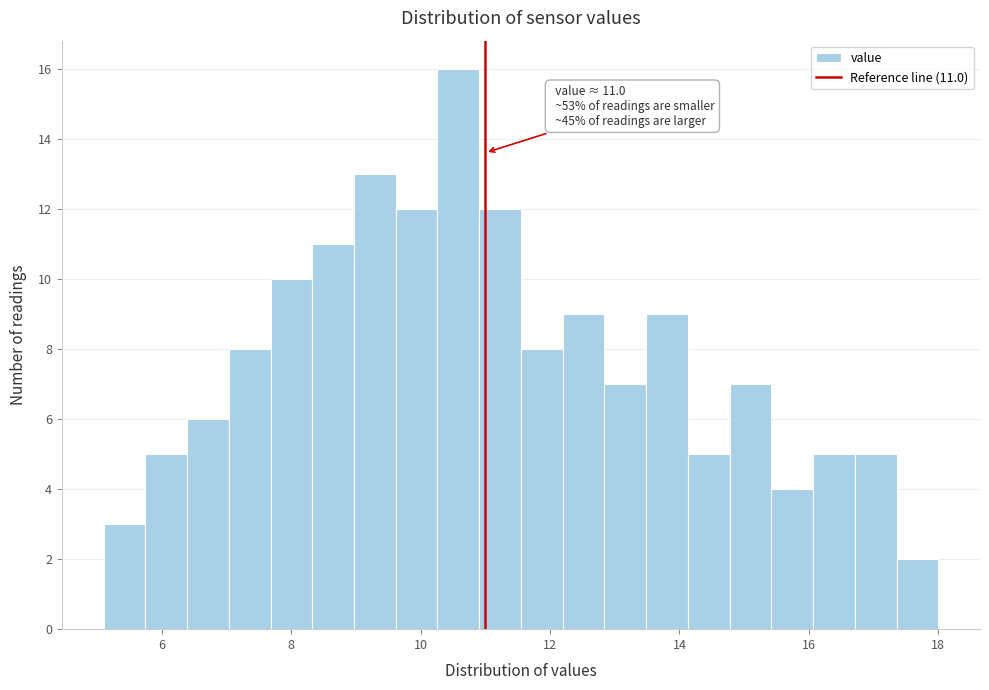

Around what value on the x-axis is the tallest bar? Give the approximate position of its centre, as read against the axis.

10.6